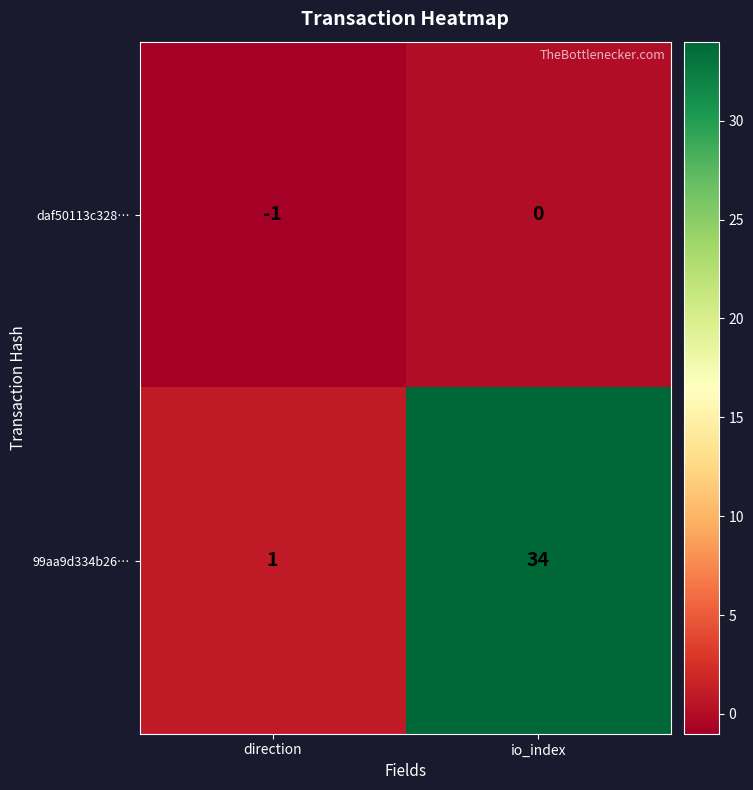

At which category is the sum across all series the highest?

io_index